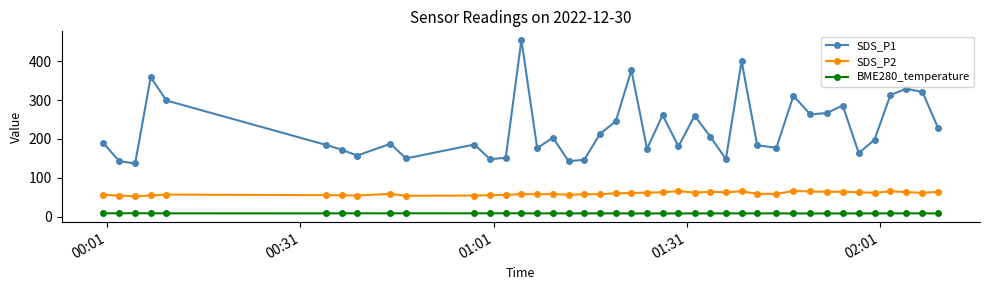

How many interior local peaks does the SDS_P1 series have?

12